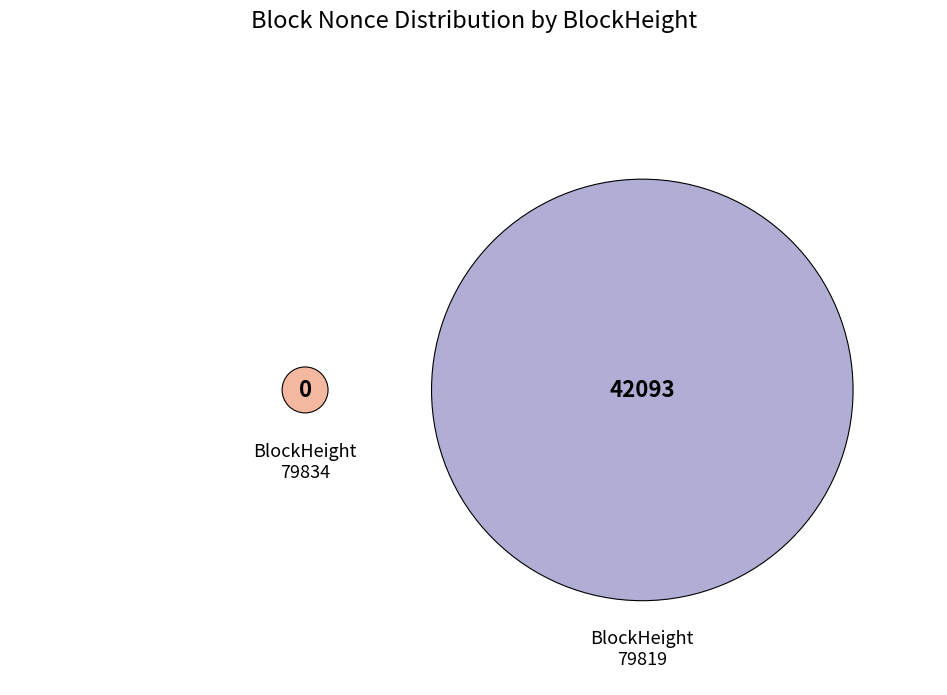

How many slices are in this pie chart?

2